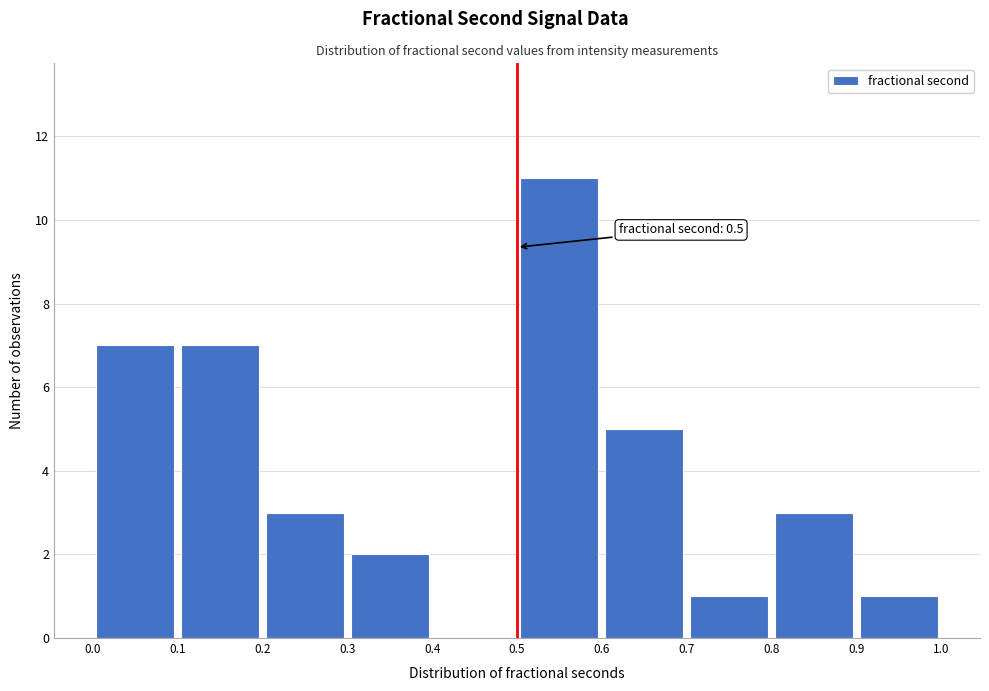

Which range on the x-axis has the tallest bar?

0.5 to 0.6